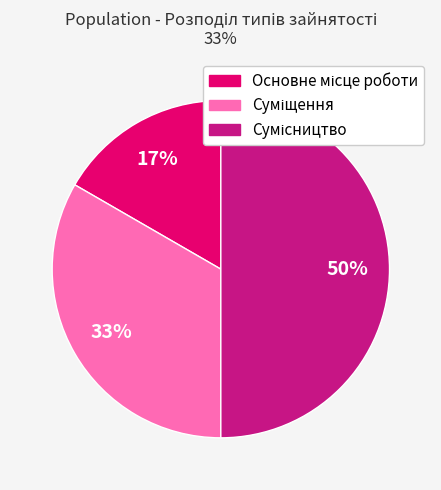

To the nearest percent, what is the average slice percentage?

33%